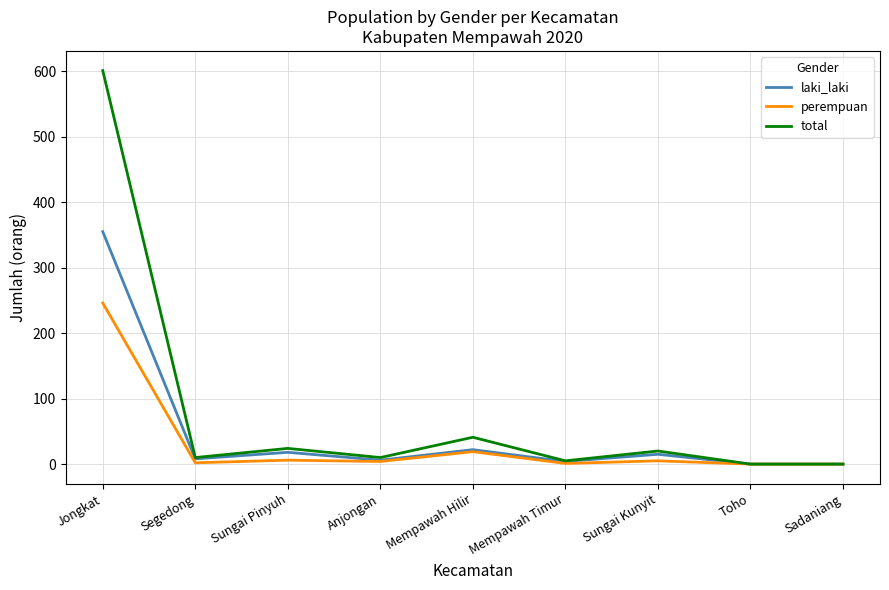

Is it true that laki_laki equals 15 at Sungai Kunyit?

True